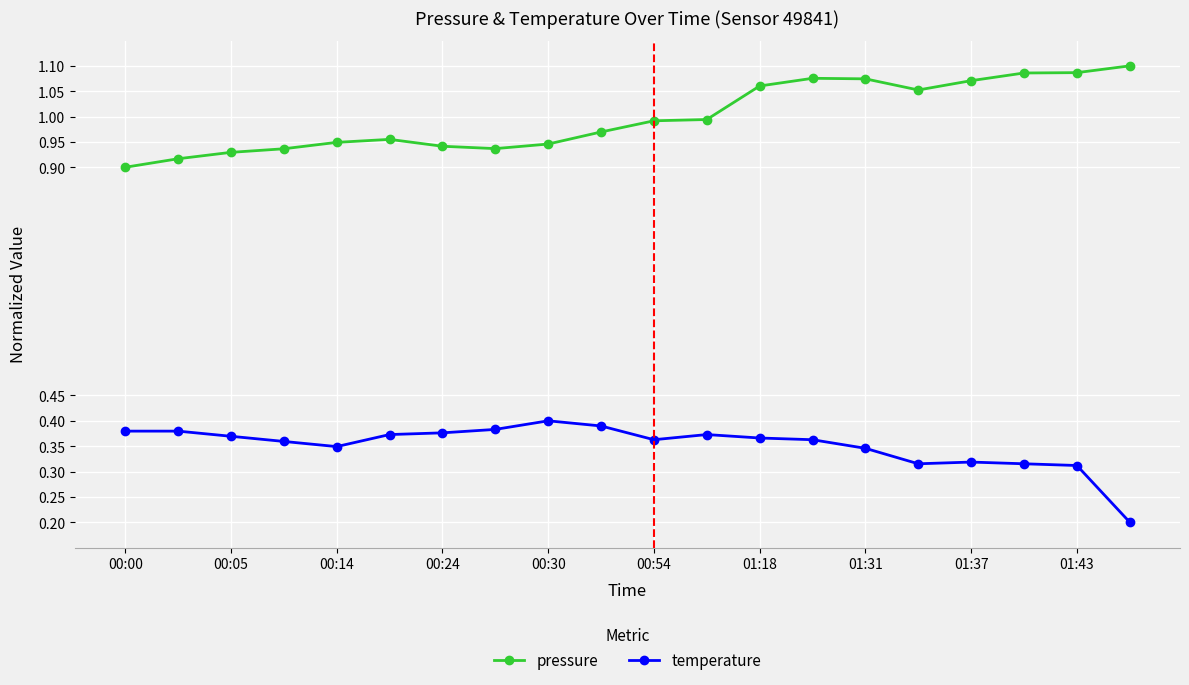

Which series has the largest total across all categories?

pressure